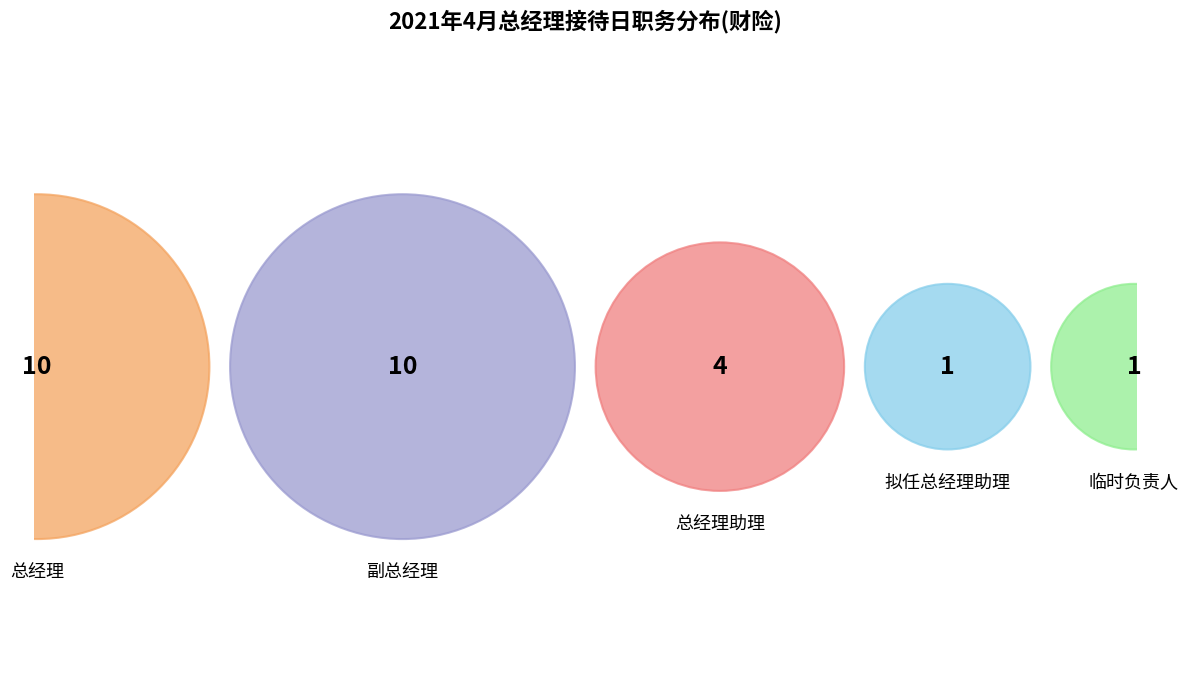

Combined, do 副总经理 and 总经理 account for over 50%?

Yes